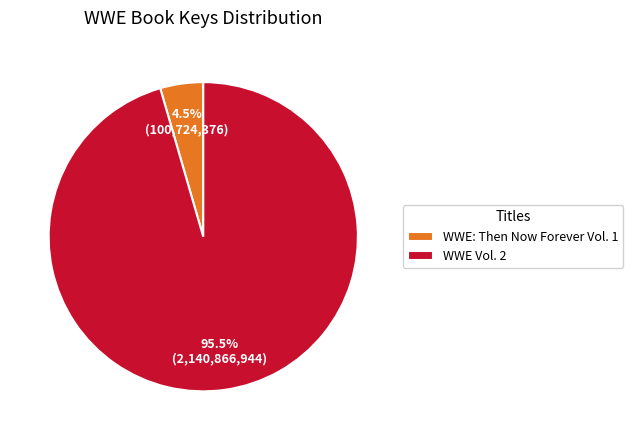

Is the sum of WWE Vol. 2 and WWE: Then Now Forever Vol. 1 greater than half?

Yes